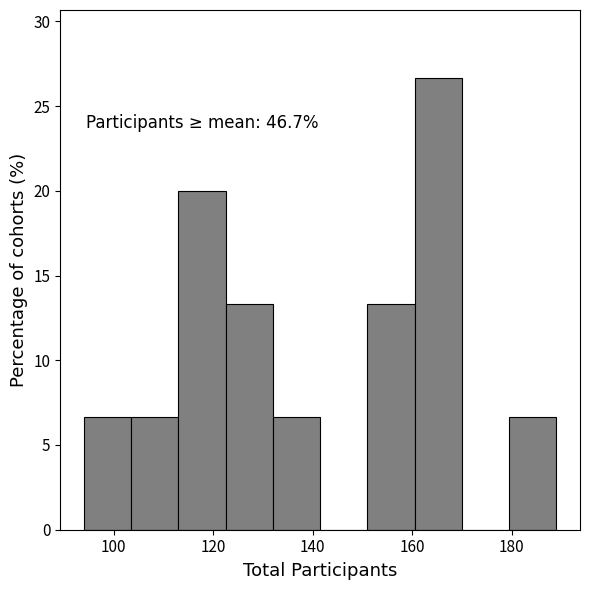

Over which range of the x-axis is the bar tallest?

160.5 to 170.0